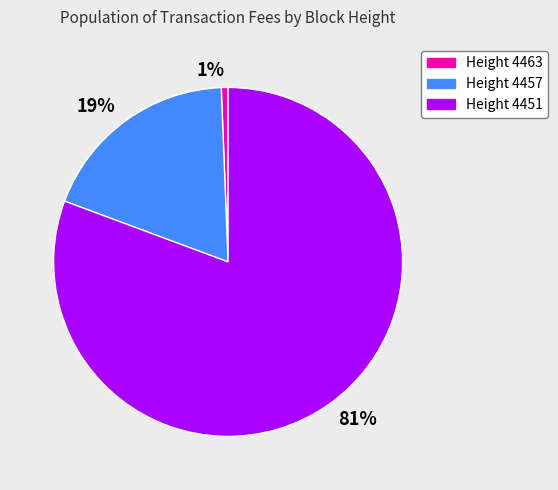

Between 19% and 81%, which is larger?

81%